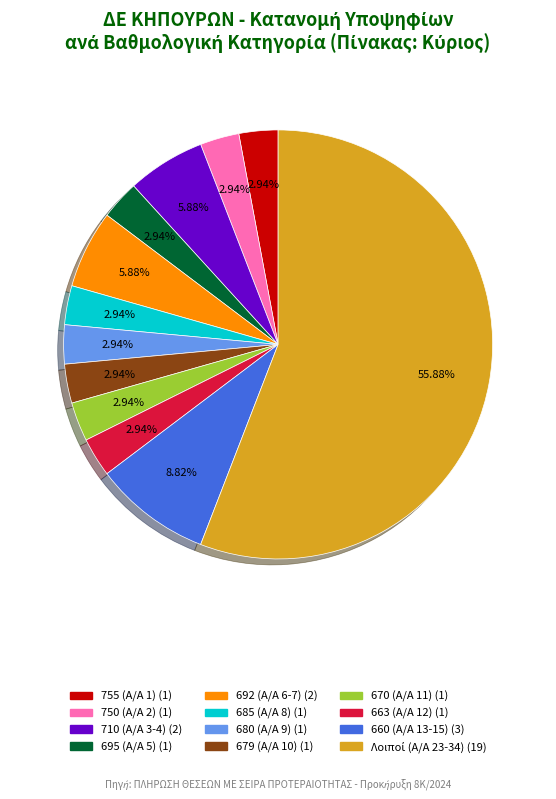

Is there a majority slice in this chart?

Yes